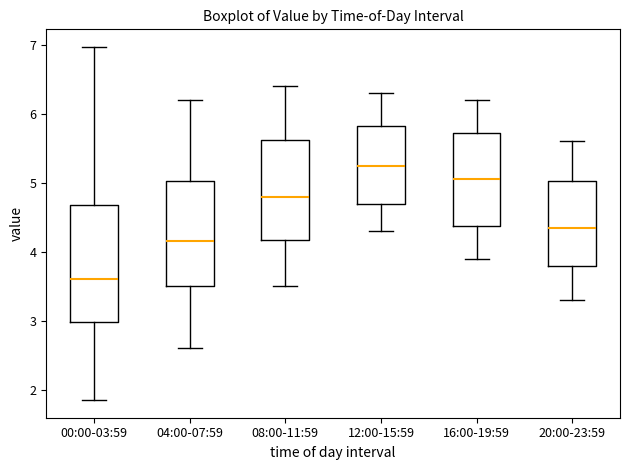

Which box's median line is the highest?

12:00-15:59